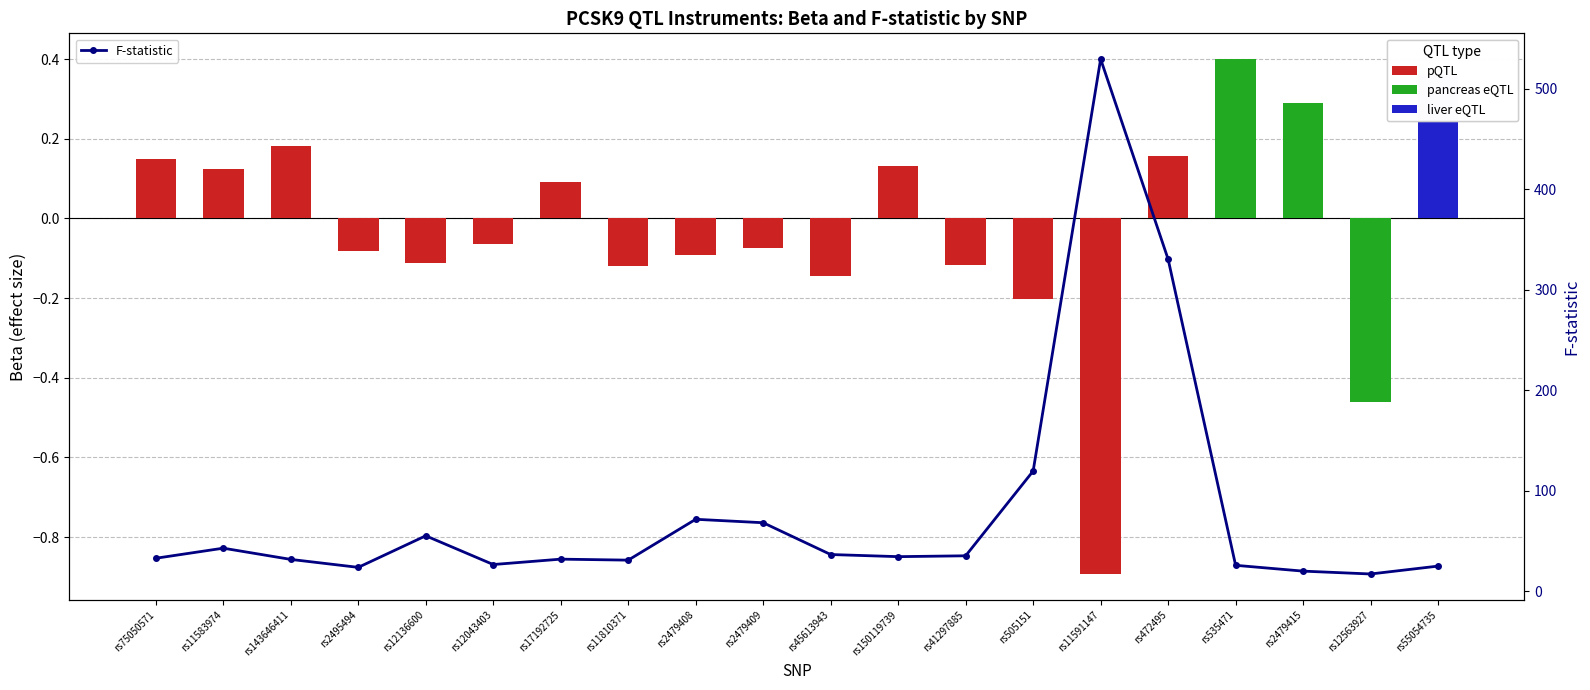

List the labels in order of value, smallest first.

rs12563927, rs2479415, rs2495494, rs55054735, rs535471, rs12043403, rs11810371, rs143646411, rs17192725, rs75050571, rs150119739, rs41297885, rs45613943, rs11583974, rs12136600, rs2479409, rs2479408, rs505151, rs472495, rs11591147